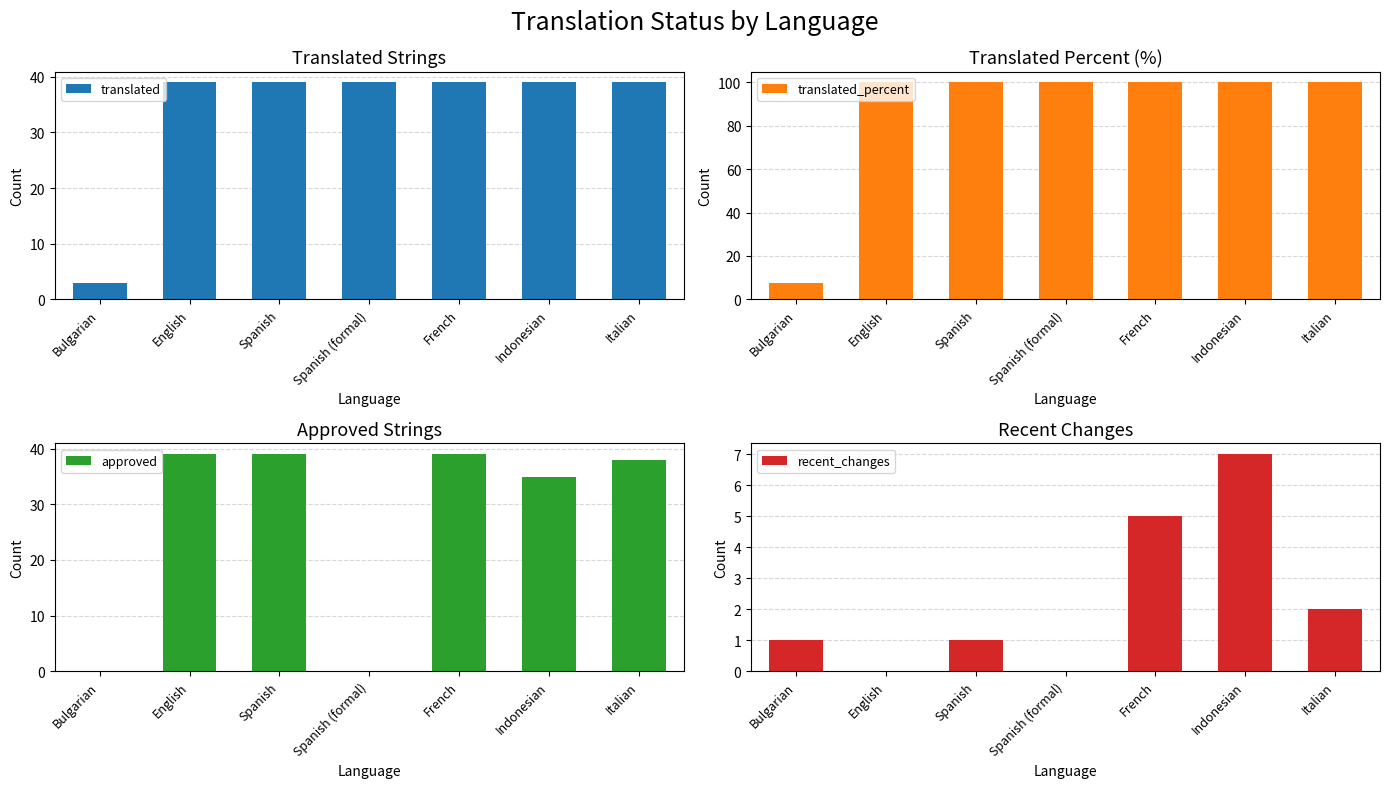

What position from the left is Bulgarian?

1